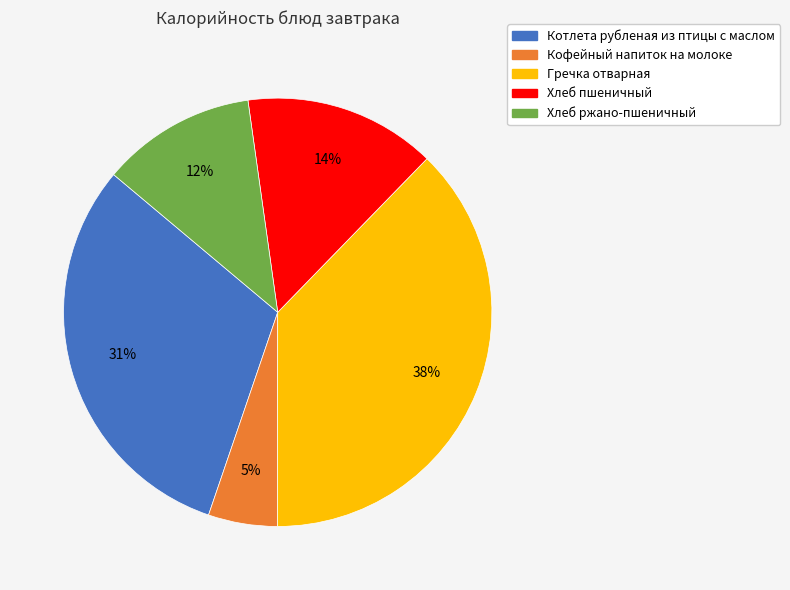

To the nearest percent, what percentage of the pie is Гречка отварная?

38%